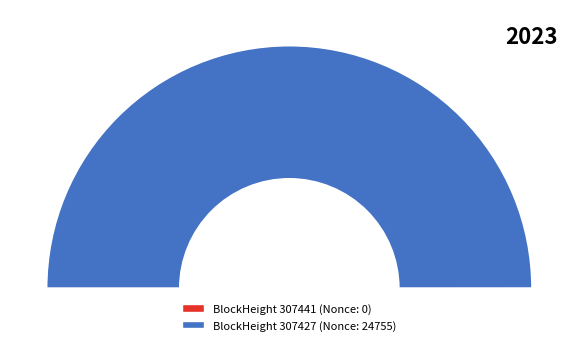

The 307427 slice represents 100% of the pie. True or false?

True